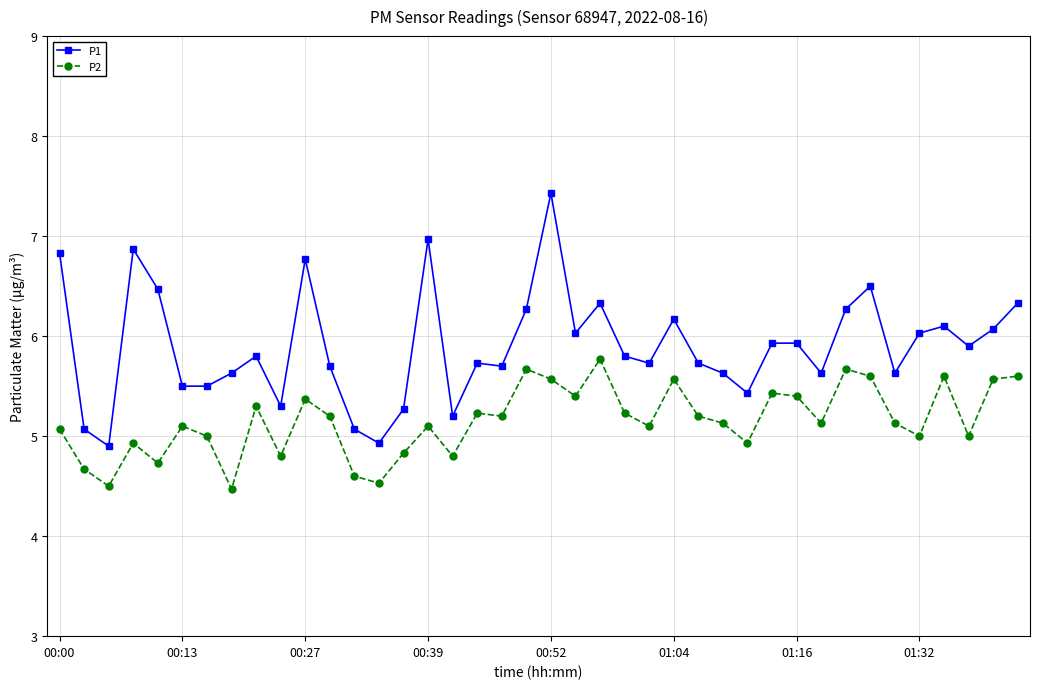

True or false: P2 and P1 cross at least once.

False